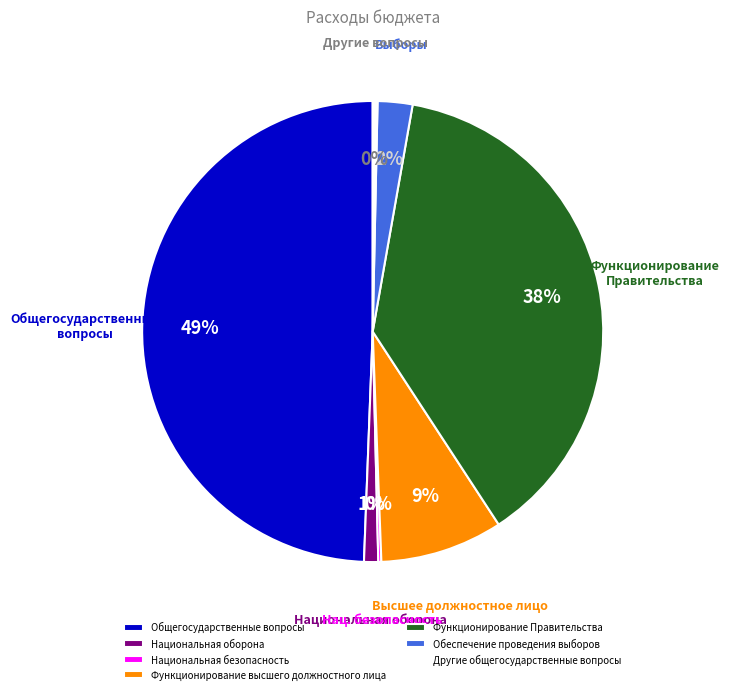

Does Другие общегосударственные вопросы account for over 50% of the chart?

No